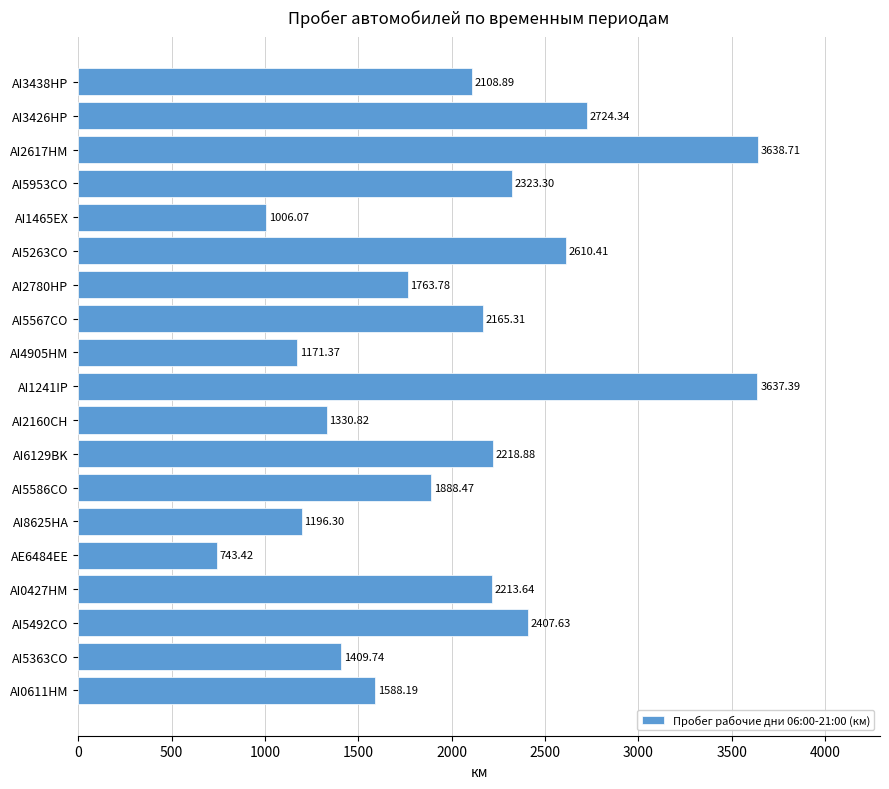

What is the difference between the maximum and minimum values?

2895.3